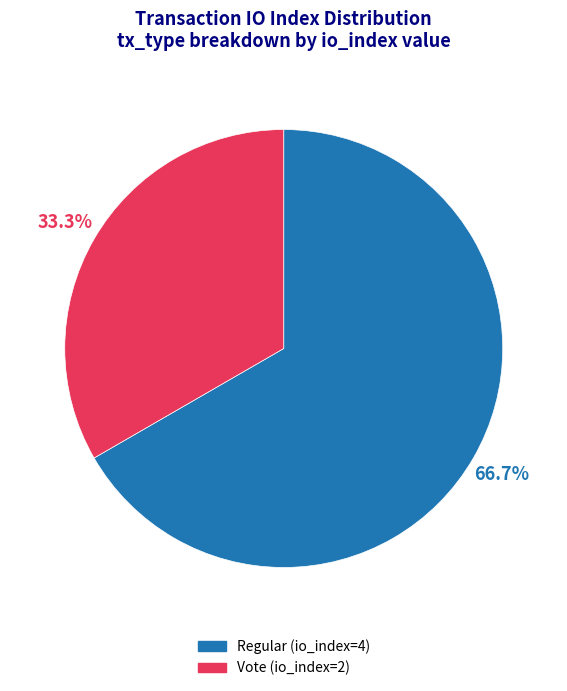

Is Vote (io_index=2) the majority of the pie?

No